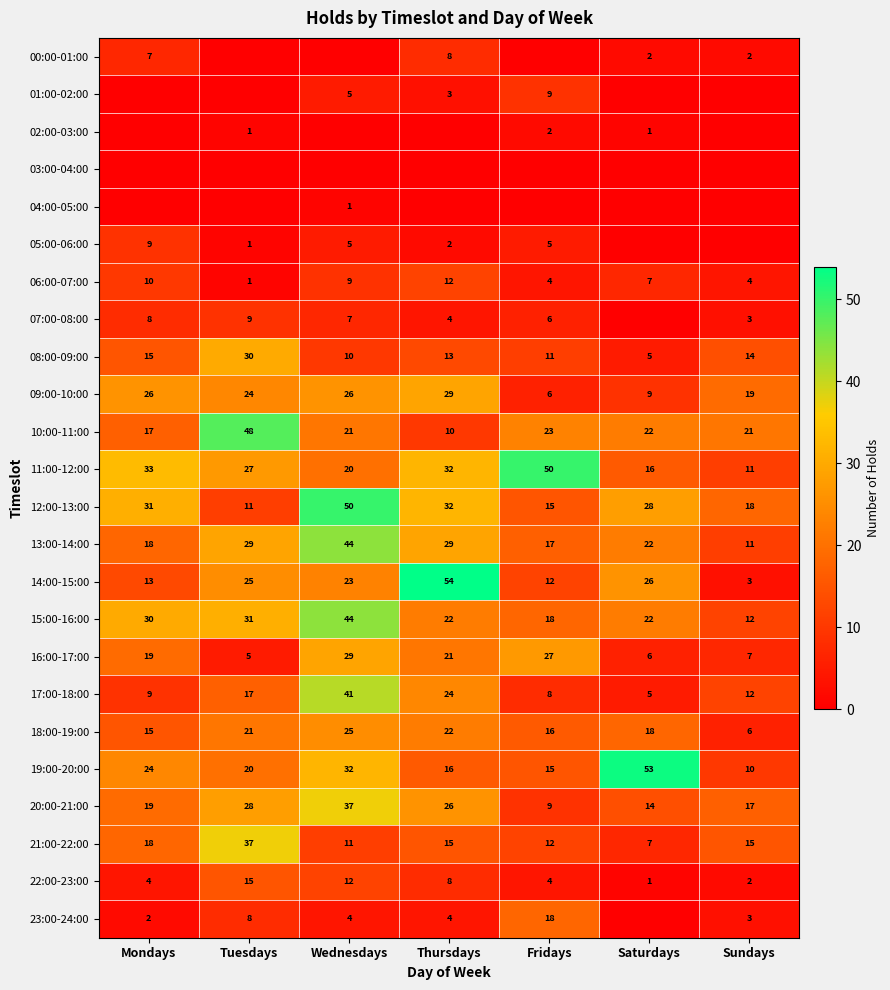

Read the 17:00-18:00 value at Tuesdays.

17